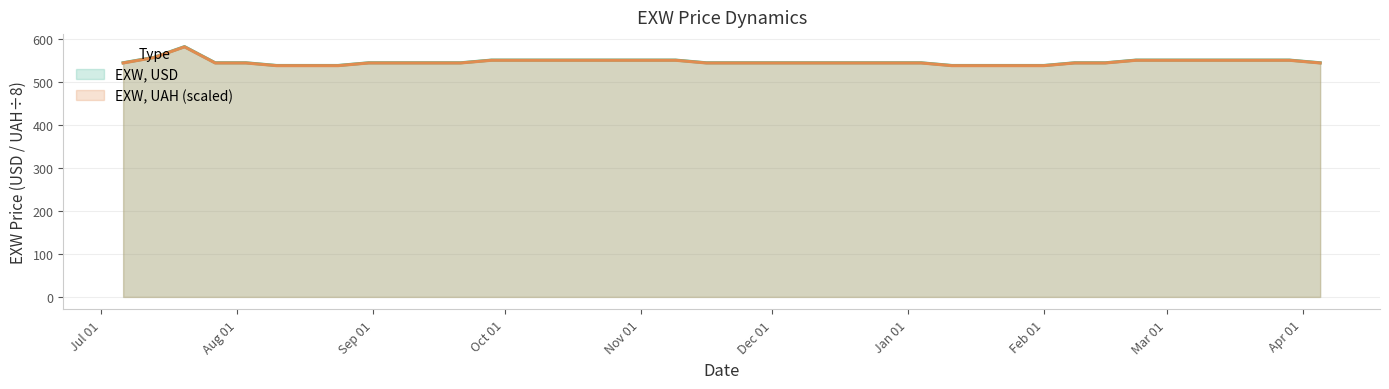

Rank the series at 2012-07-13 from lowest to highest value.

EXW, UAH, EXW, USD